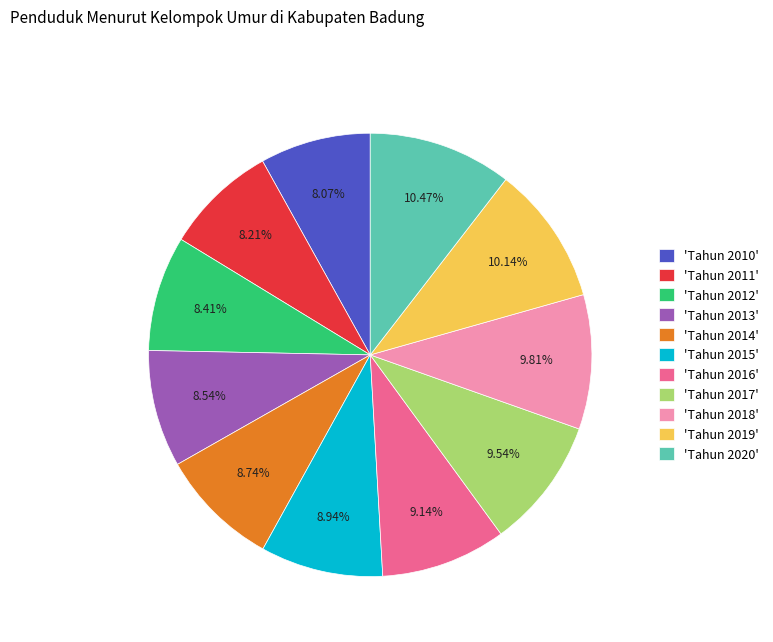

To the nearest percent, what is the average slice percentage?

9%